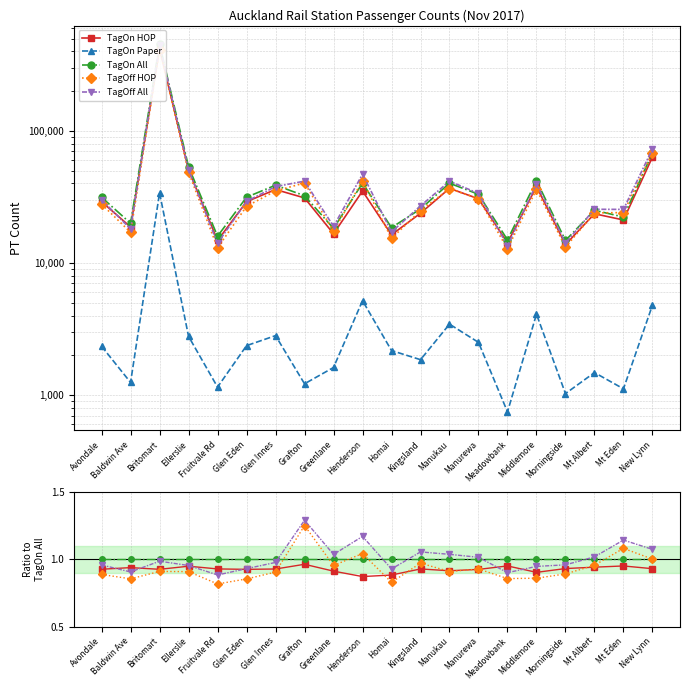

True or false: TagOn Paper has more than 2 interior local peaks.

True